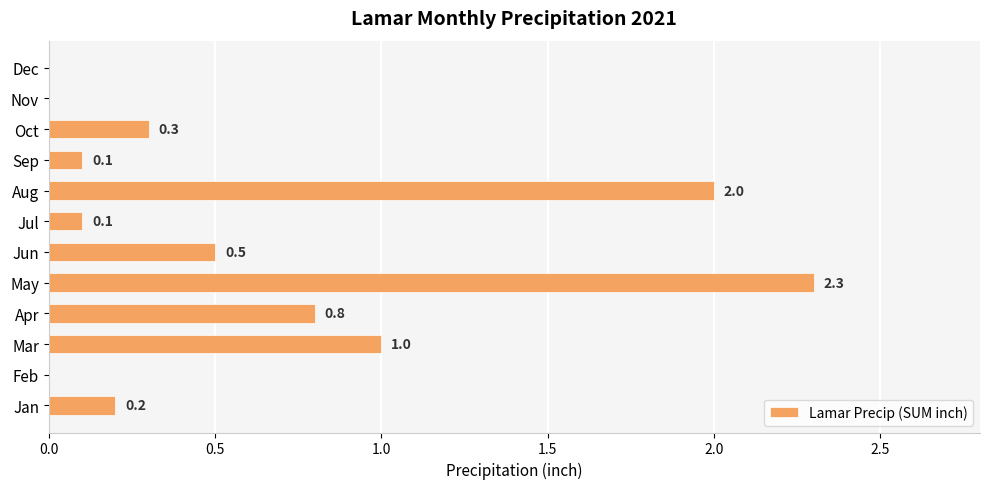

How many series are shown in this chart?

1